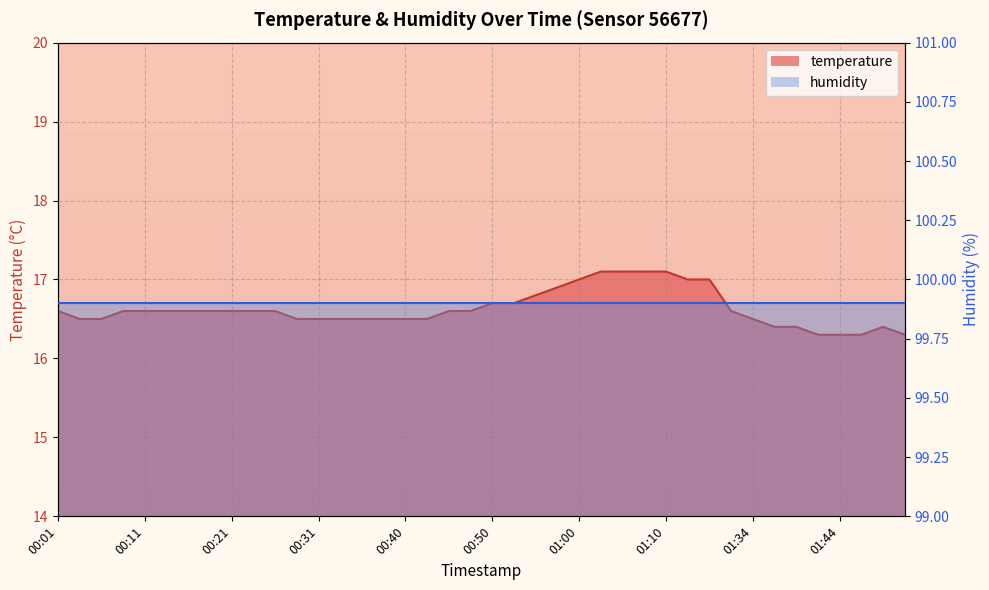

What position from the left is 00:35?

15